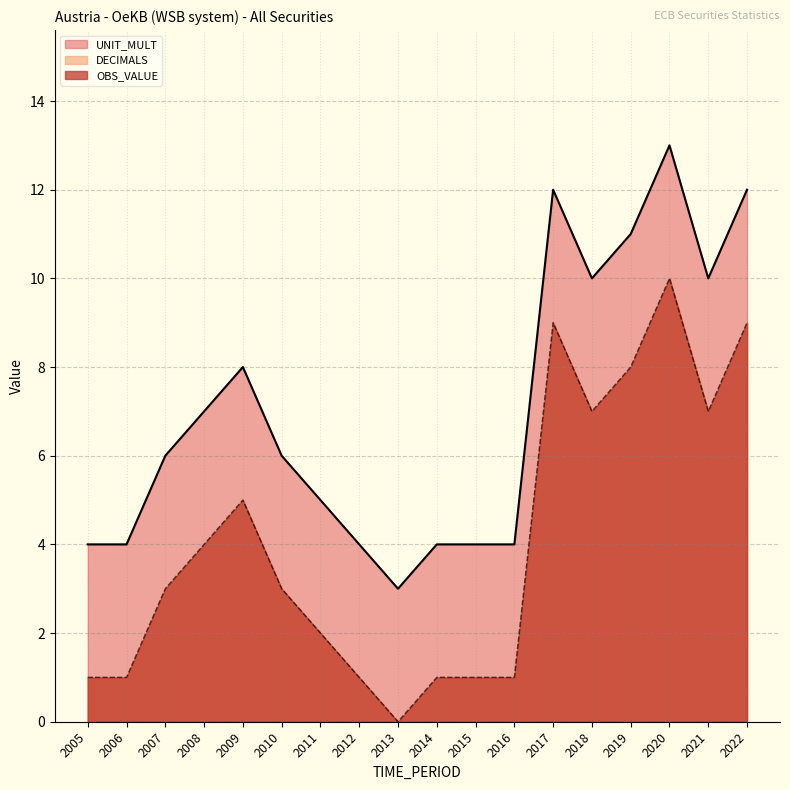

How many distinct data groups are displayed?

3